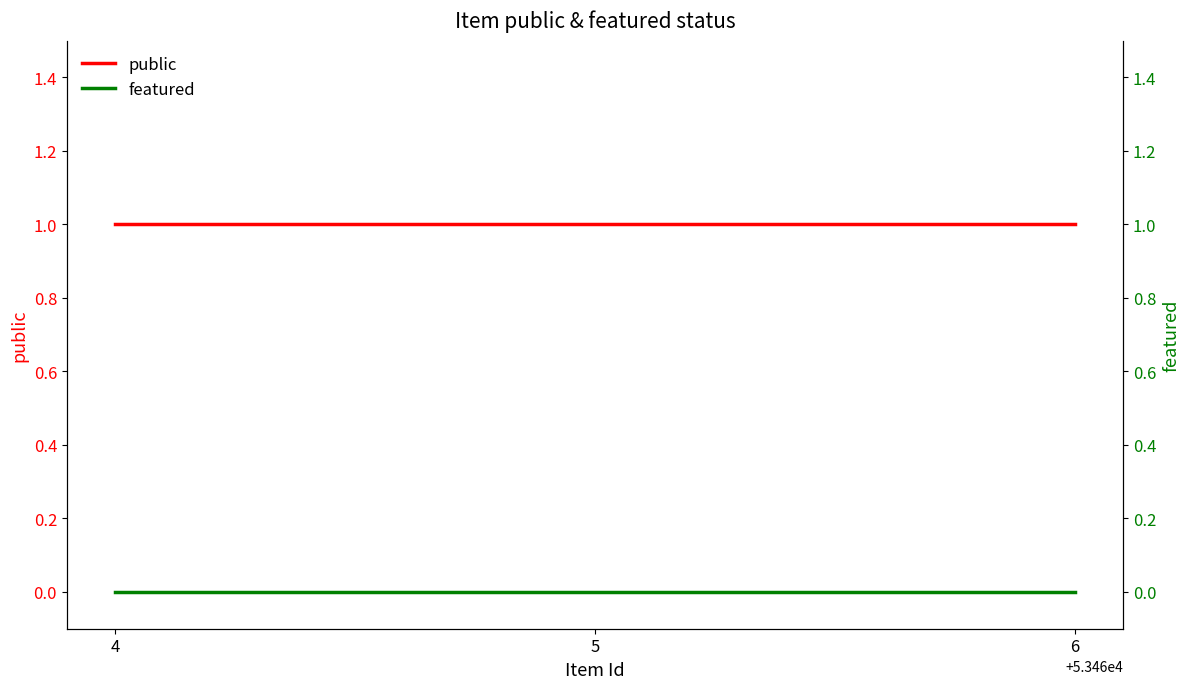

Rank the categories by public value from lowest to highest.

4, 5, 6